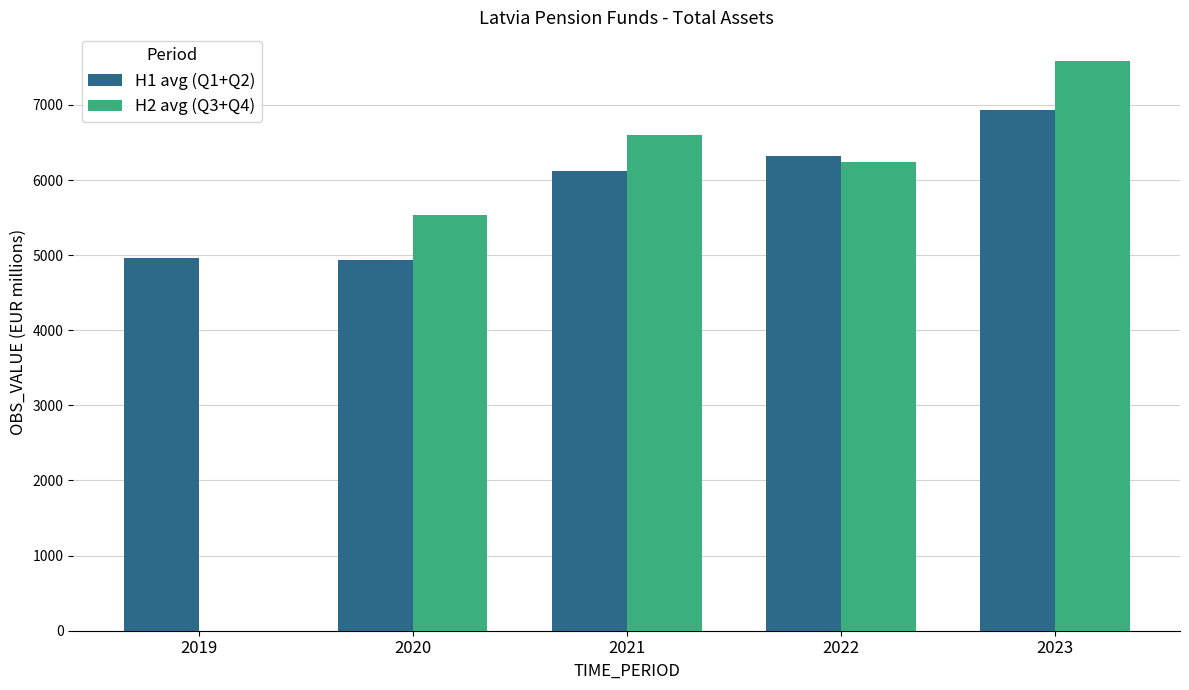

What is the greatest value displayed?

7586.5